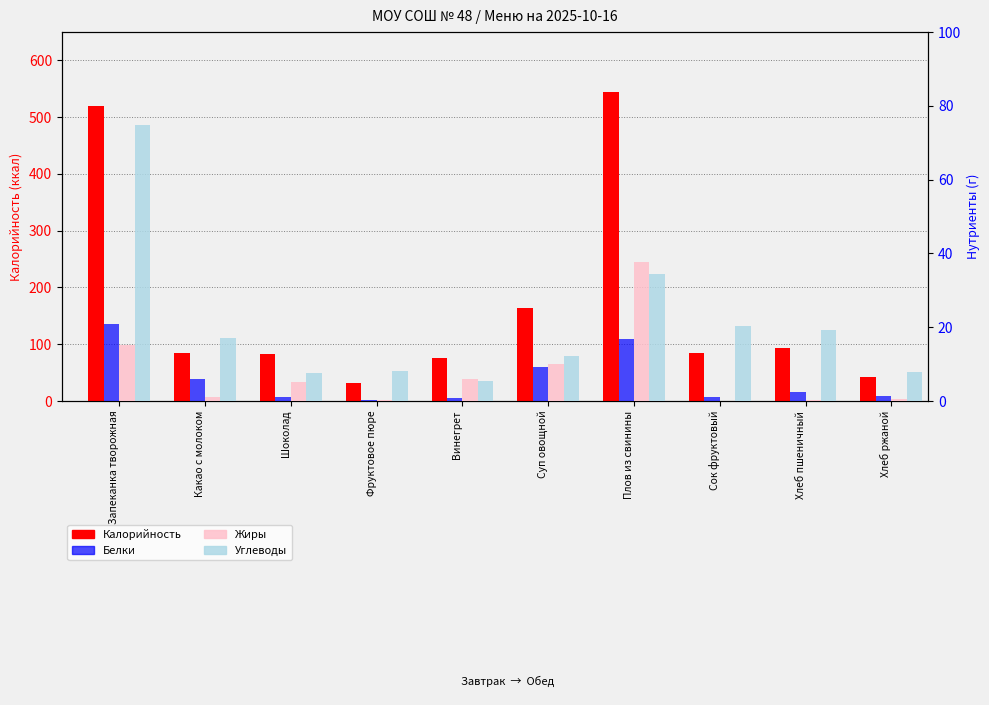

At which label does Углеводы reach its minimum?

Винегрет